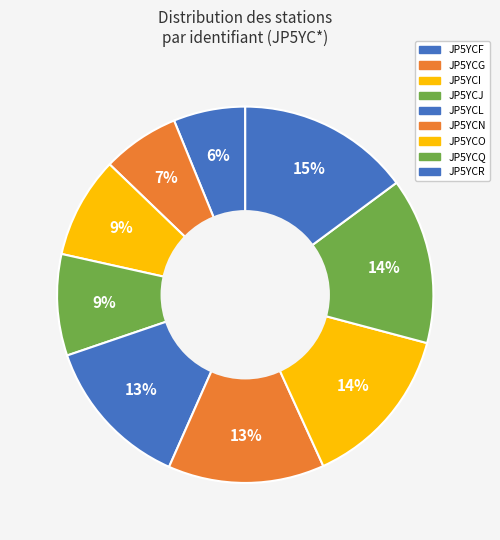

To the nearest percent, what is the average slice percentage?

11%